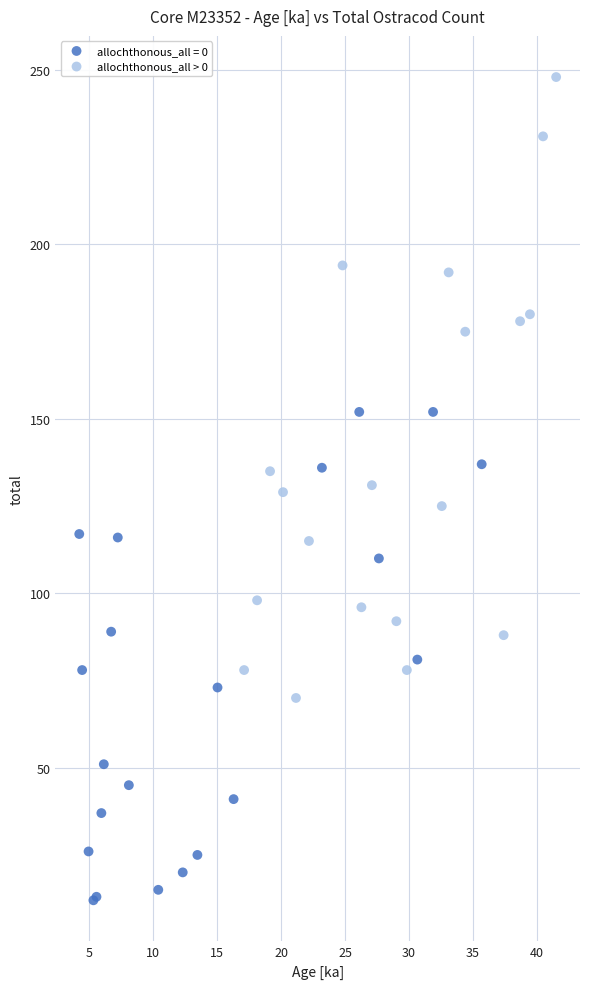

Which series has the widest spread of Y values?

allochthonous_all > 0